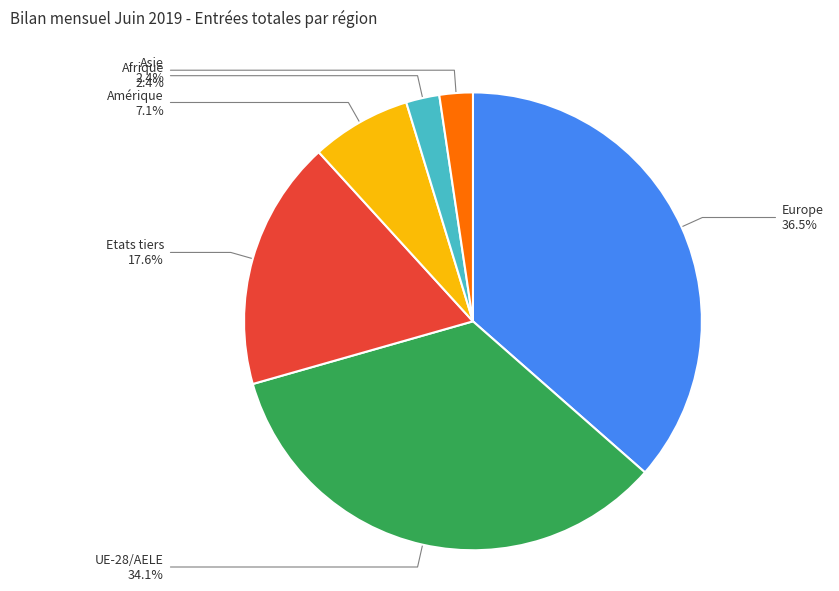

Does any single category account for the majority?

No